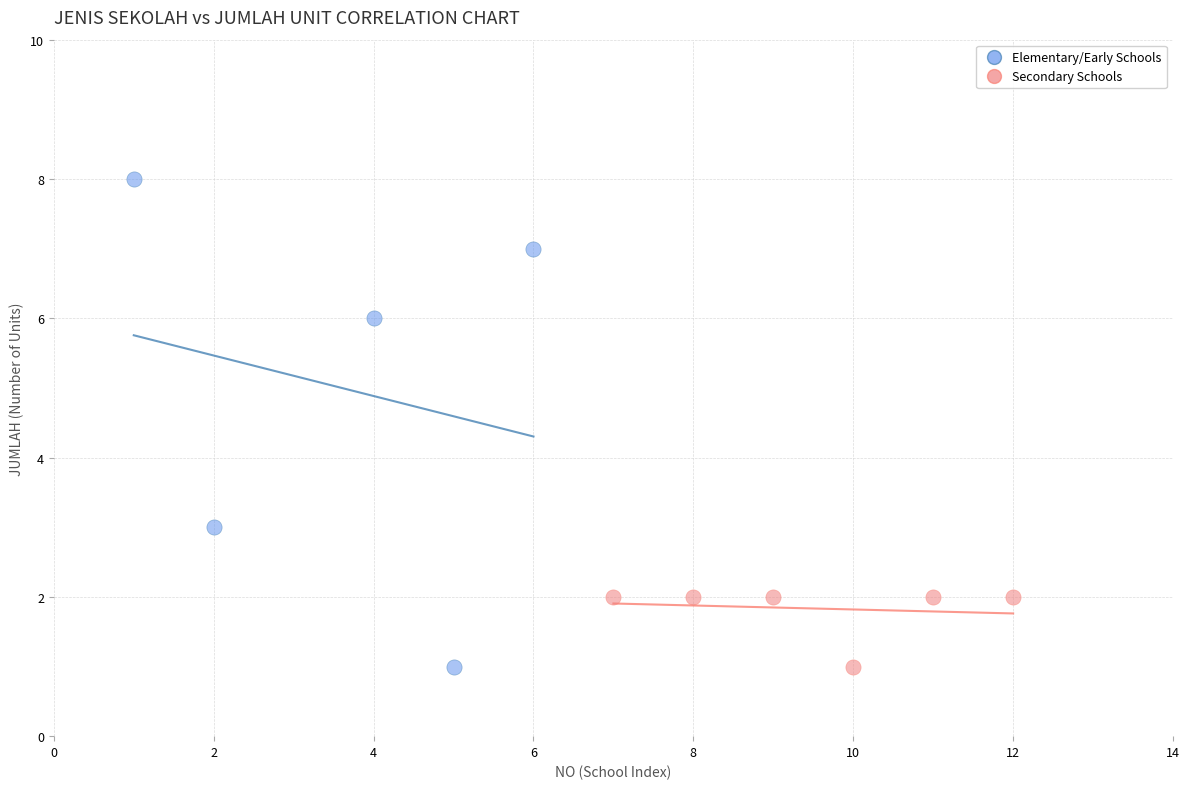

Which series has the largest Y range (max minus min)?

Elementary/Early Schools